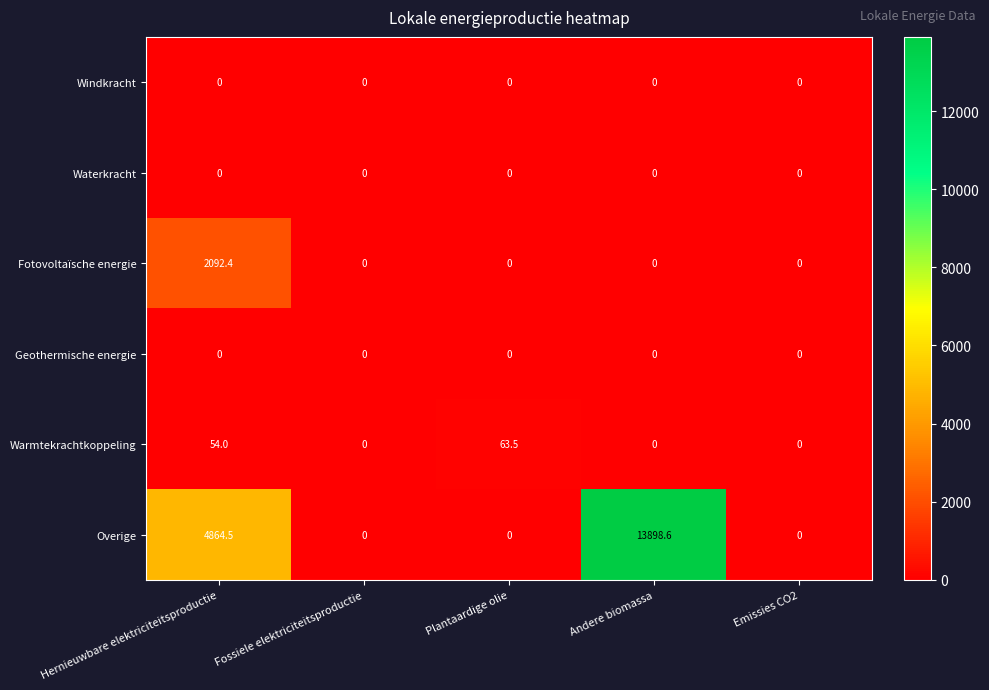

What is the difference between the maximum and minimum values in the Fotovoltaïsche energie series?

2092.4